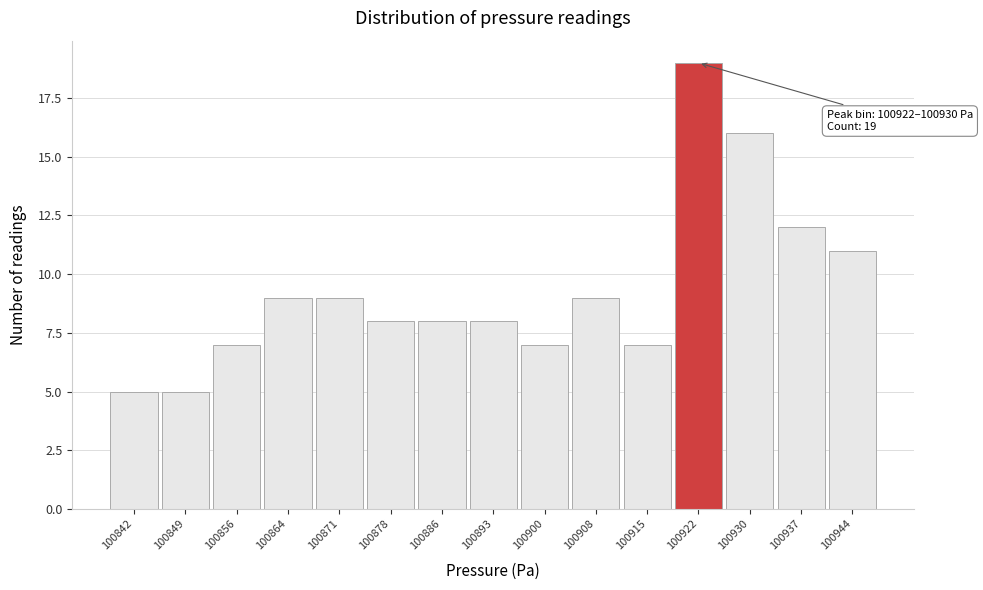

Reading right to left, extract all data points from this chart.

100944=11	100937=12	100930=16	100922=19	100915=7	100908=9	100900=7	100893=8	100886=8	100878=8	100871=9	100864=9	100856=7	100849=5	100842=5